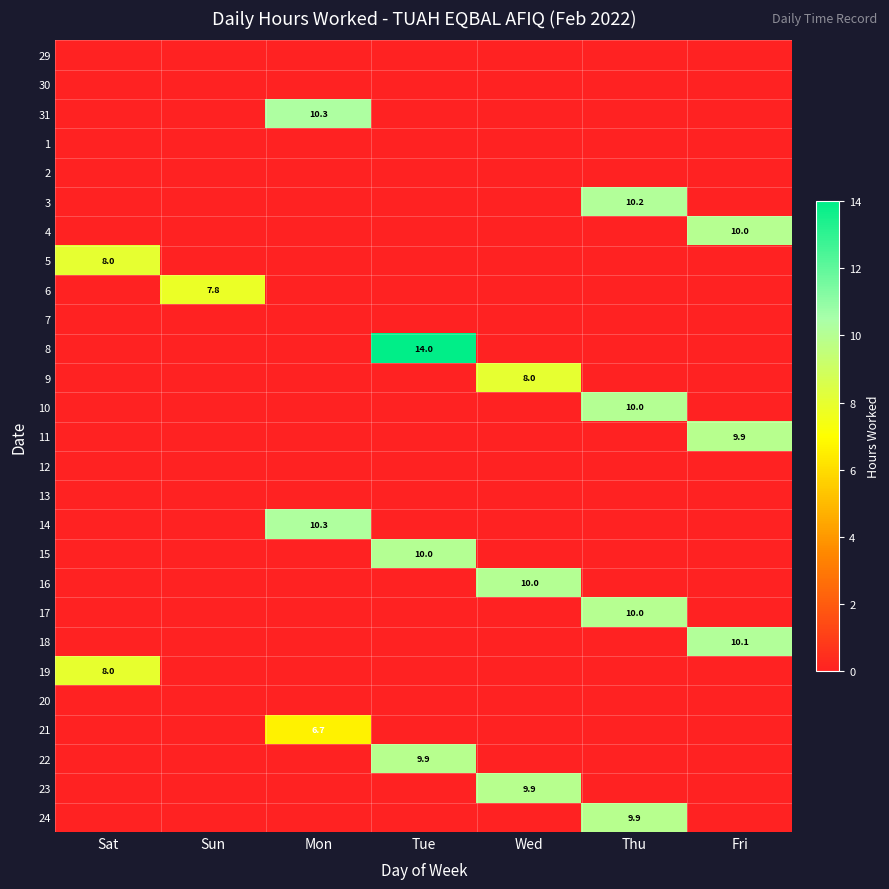

How many categories are shown in the chart?

7